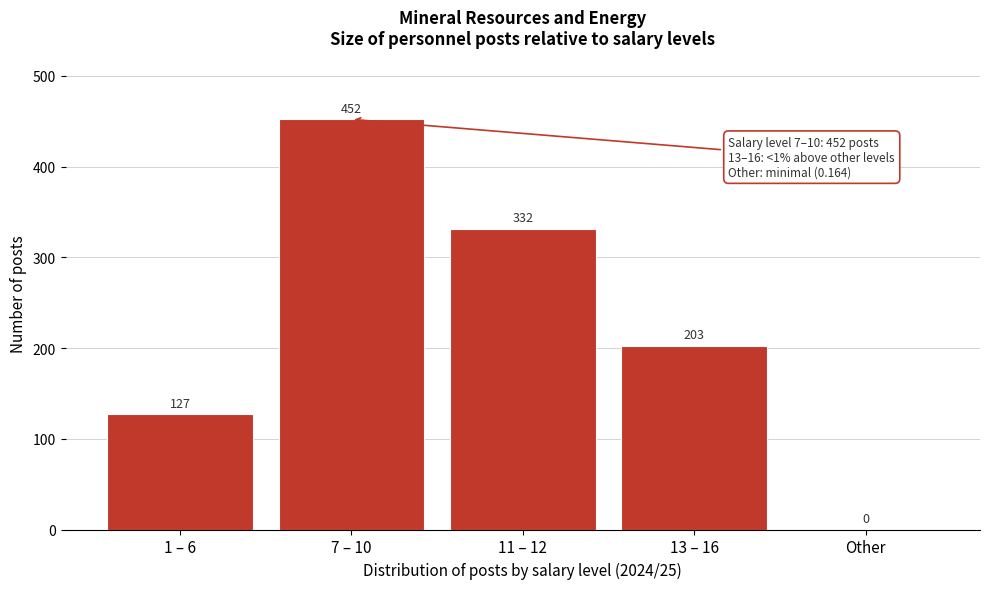

The chart shows a value of 31.7 at 1 – 6. True or false?

False